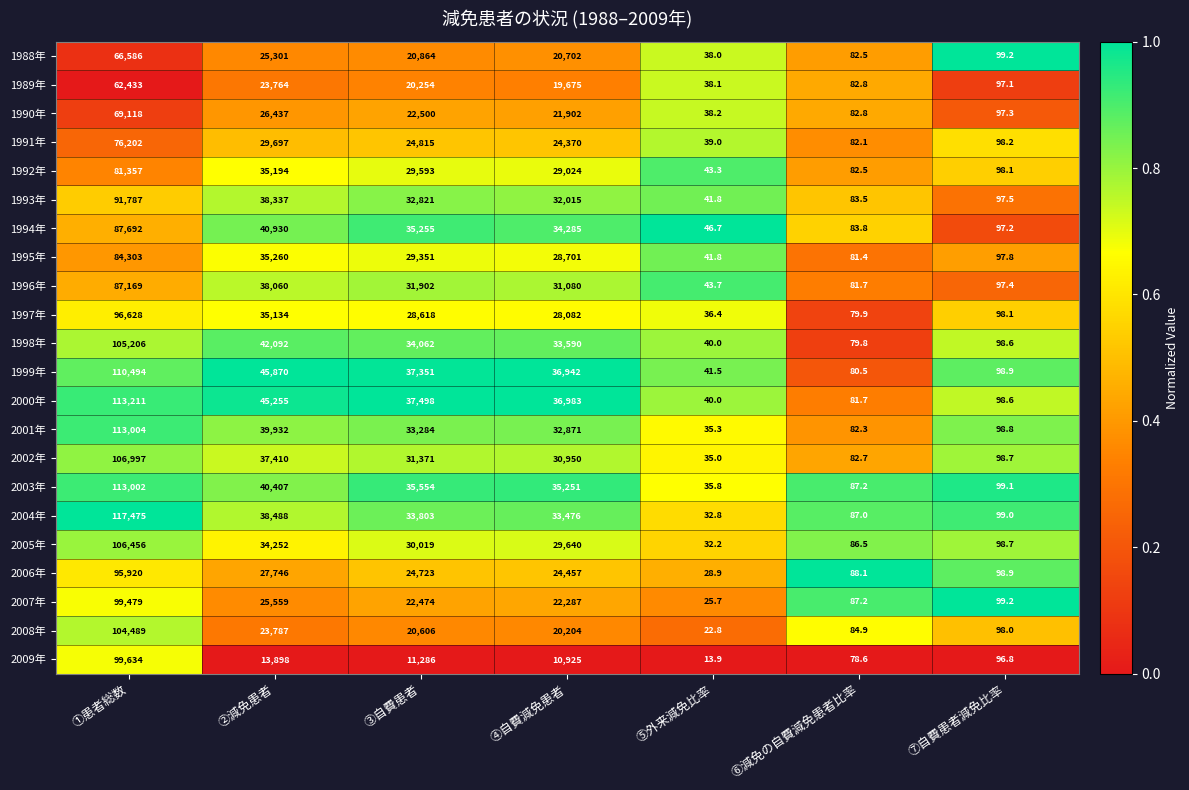

What is the spread (max minus min) of values at ③自費患者?

26212.0